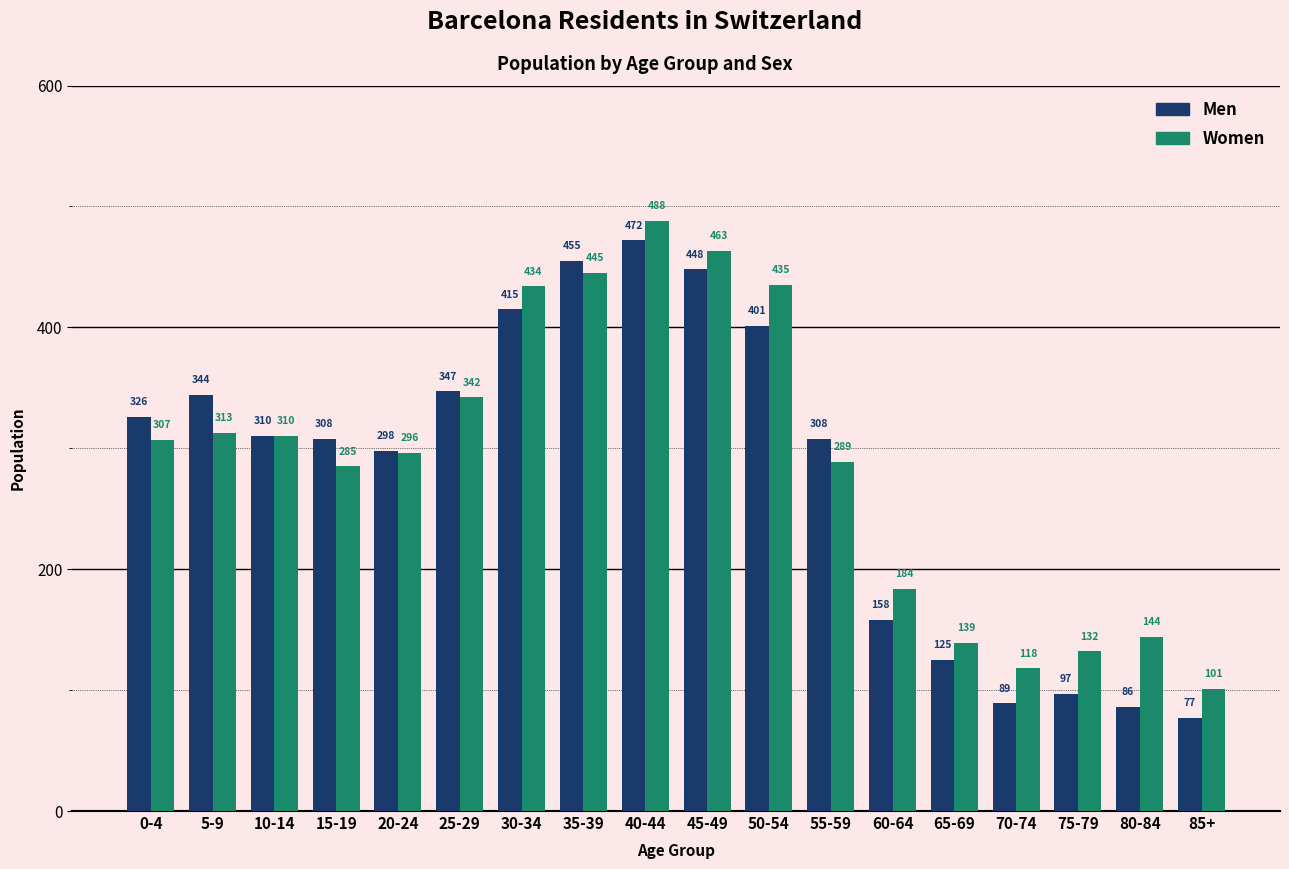

What is the value of the Men bar at the 3rd from the left?

310